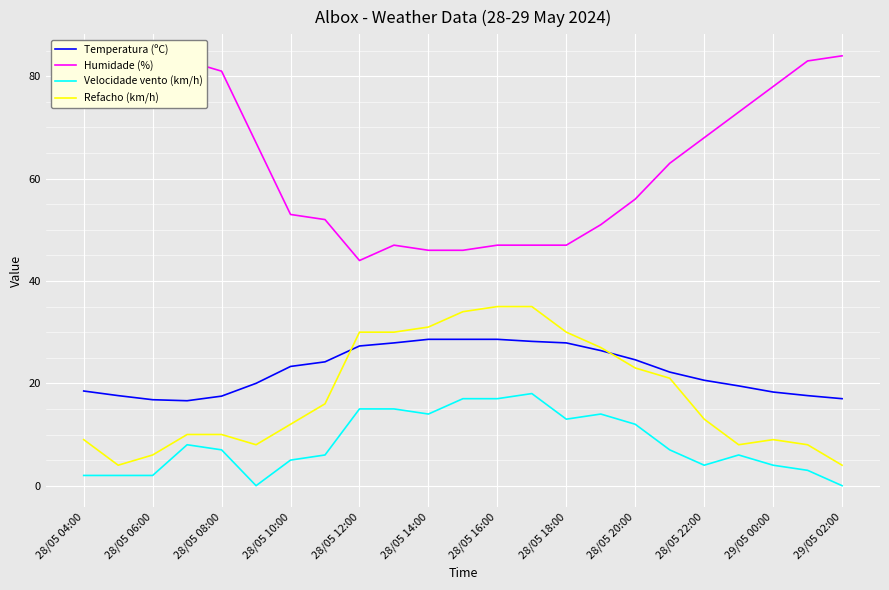

Which series has the largest total across all categories?

Humidade (%)